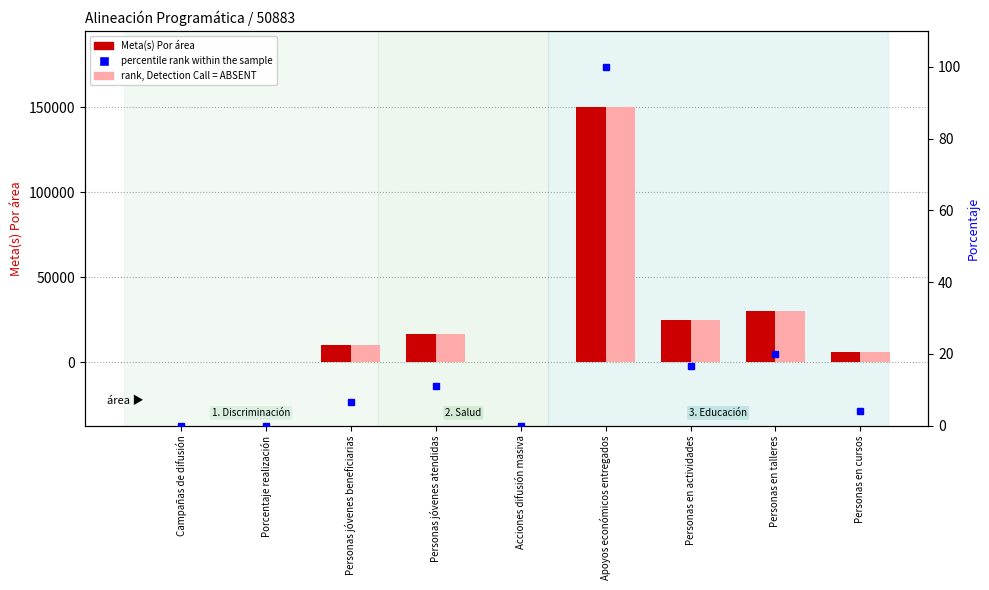

What is the difference between the maximum and minimum values in the percentile rank within the sample series?

100.0